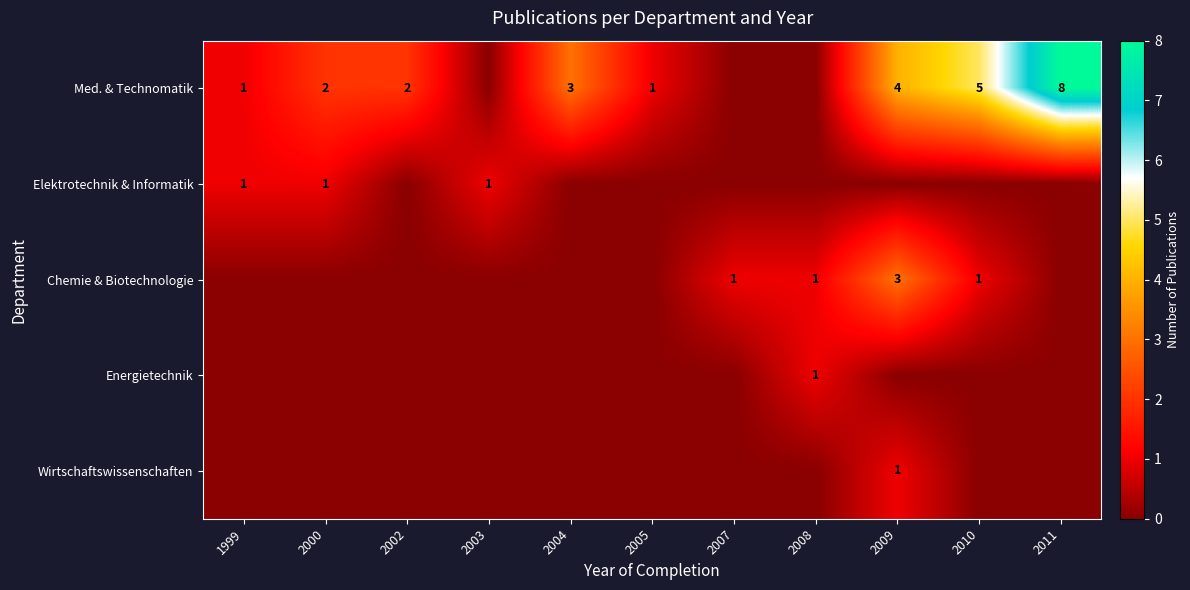

The Wirtschaftswissenschaften series shows 0 at 2009. True or false?

False